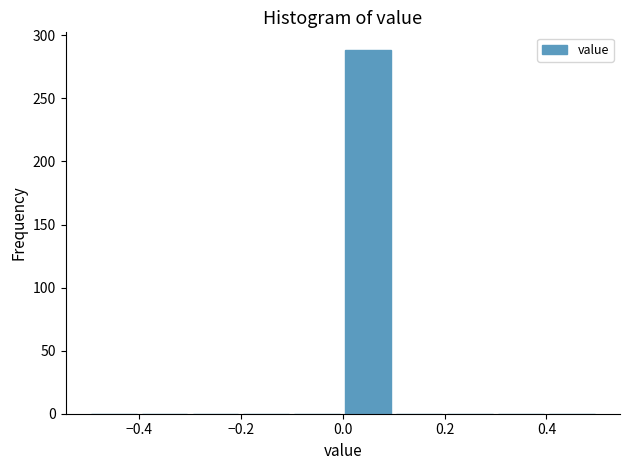

Over which range of the x-axis is the bar tallest?

0.0 to 0.1